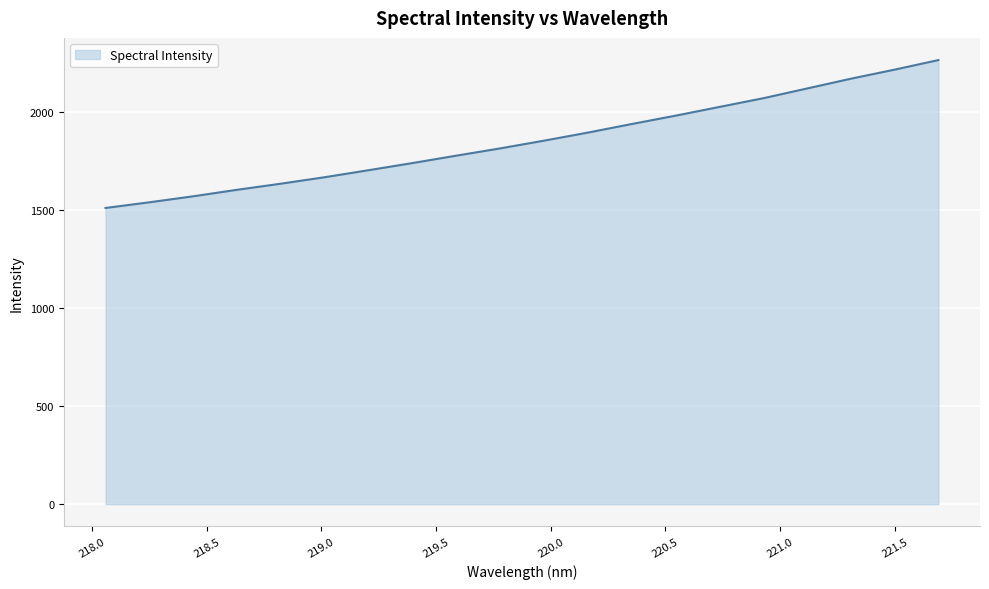

Count the number of data series in this chart.

1